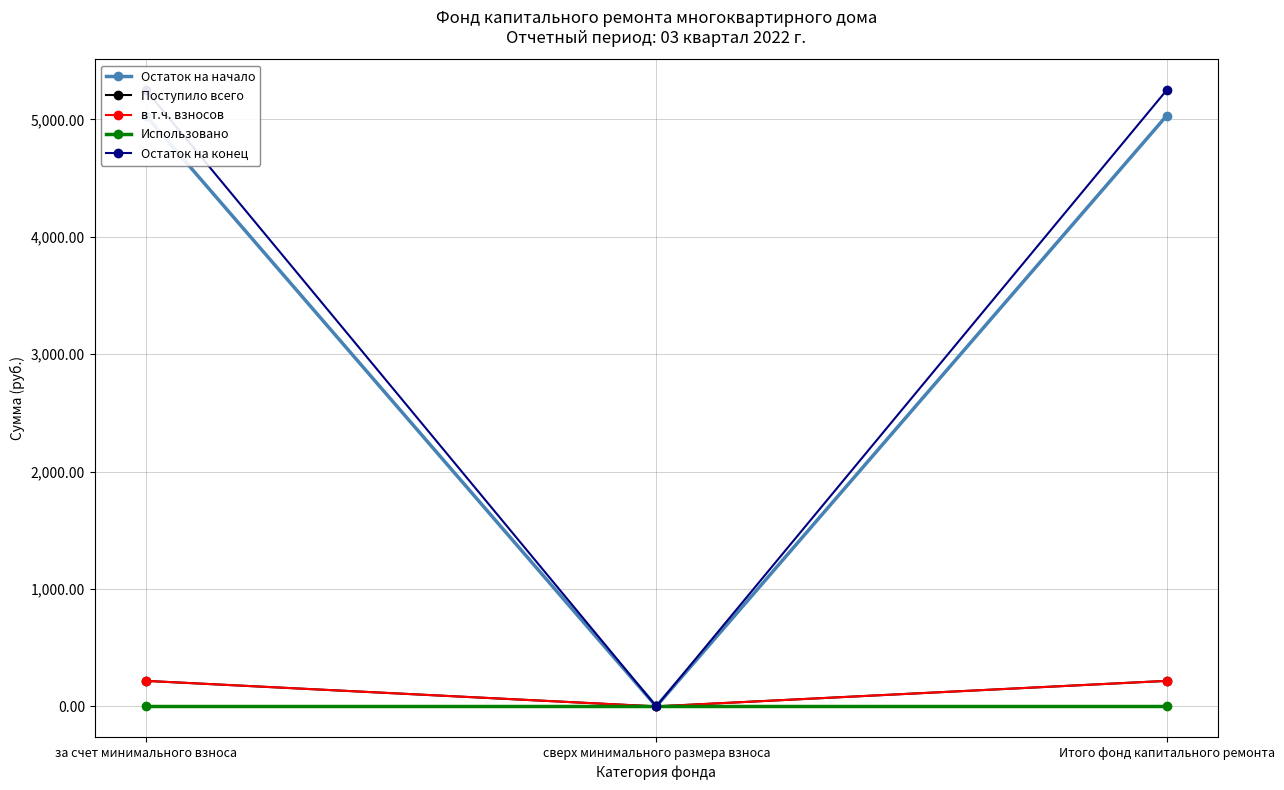

The value of Остаток на конец at за счет минимального взноса is 5249.3. True or false?

True